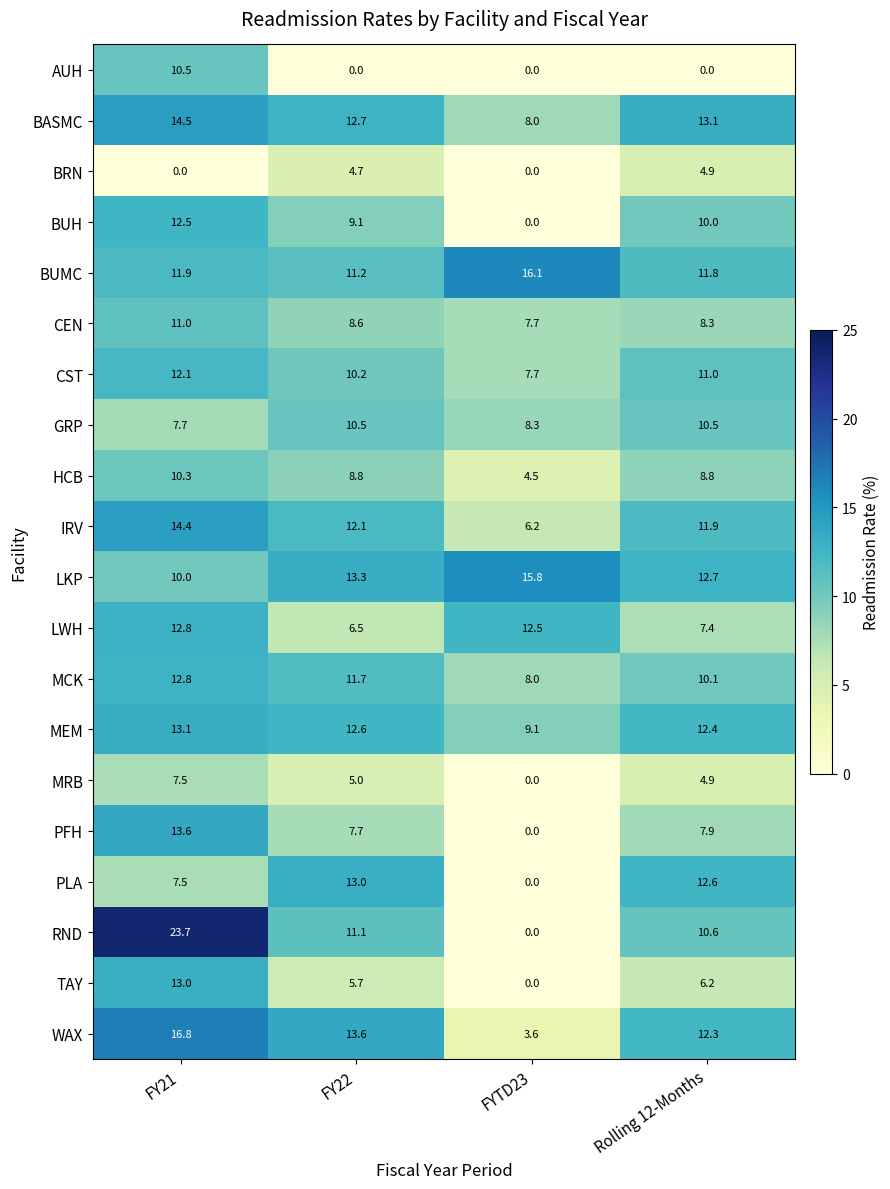

Count the BRN values in the range 0 to 4.

2